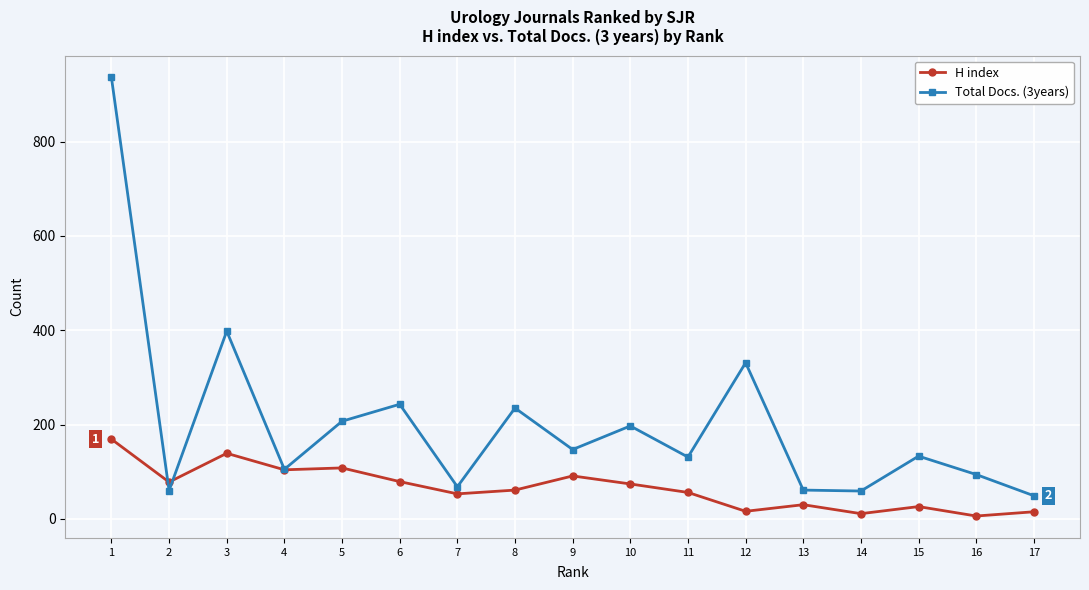

After their last crossing, which series has the higher values: Total Docs. (3years) or H index?

Total Docs. (3years)